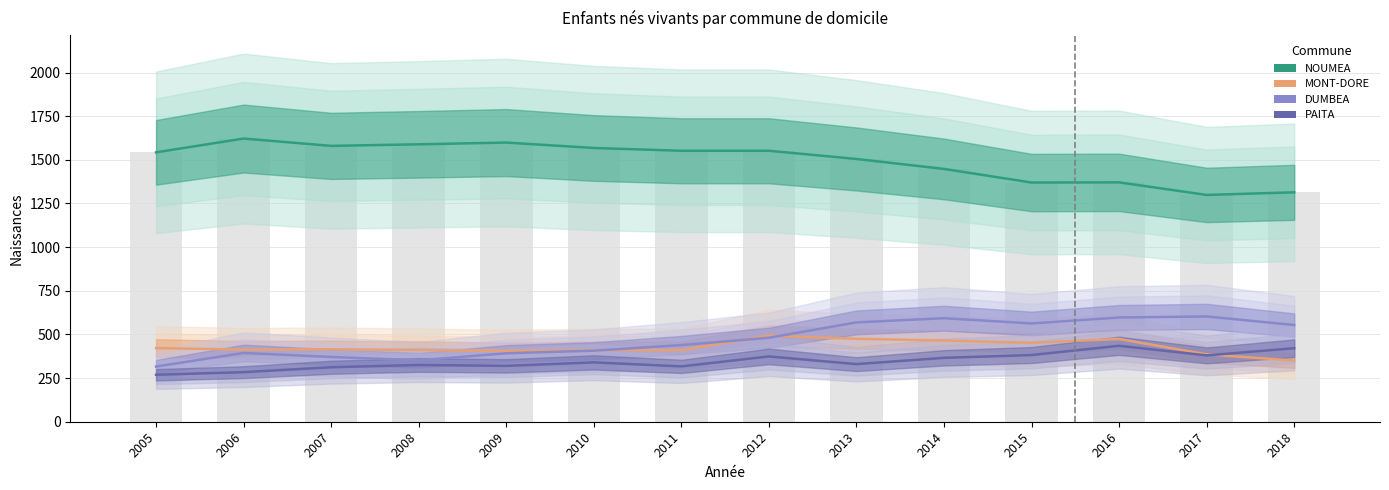

How many series are shown in this chart?

4